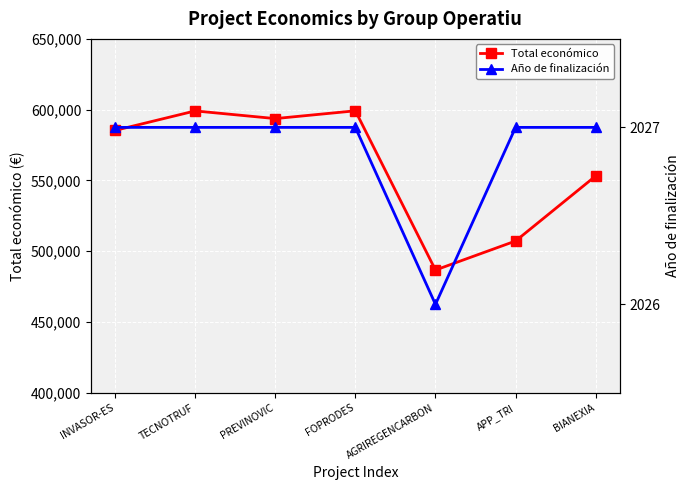

Rank the series by their average value, from lowest to highest.

Año de finalización, Total económico